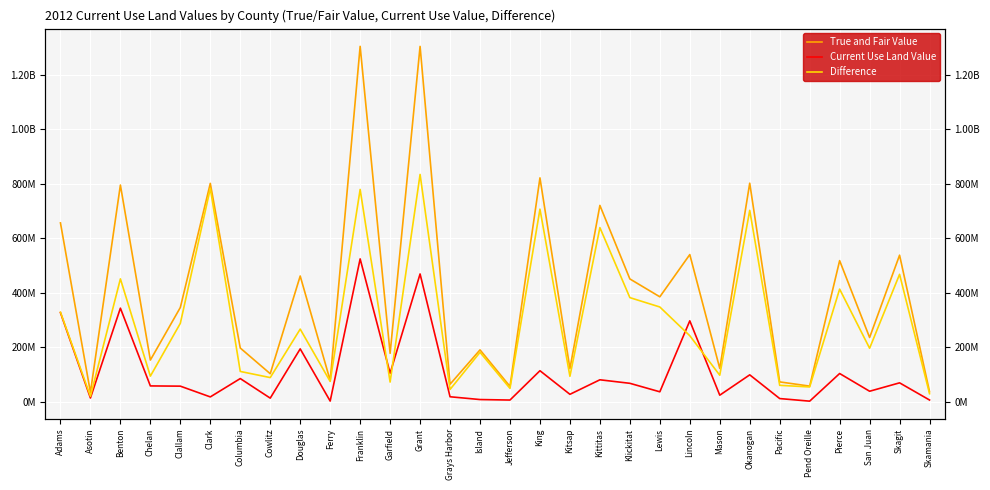

What is the label of the 15th point from the left?

Island